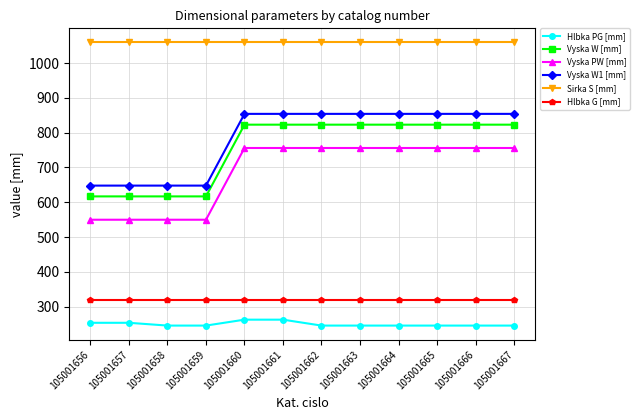

The value of Hlbka G [mm] at 105001658 is 483. True or false?

False